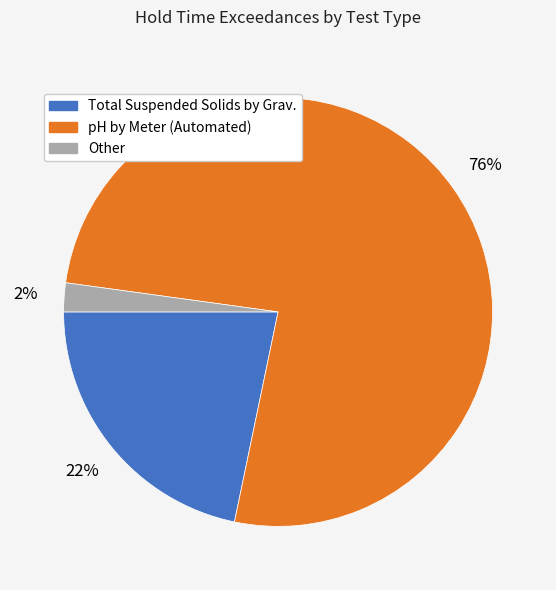

True or false: Total Suspended Solids by Grav. accounts for 36% of the total.

False